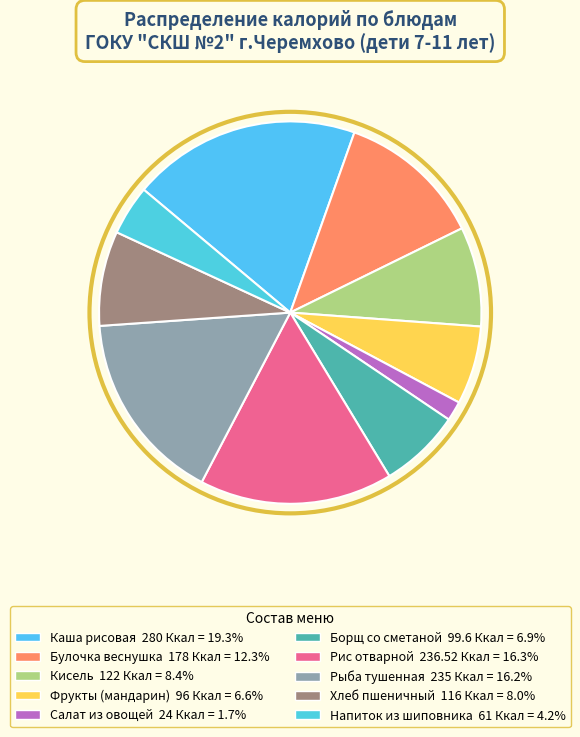

How many segments does this pie chart have?

10